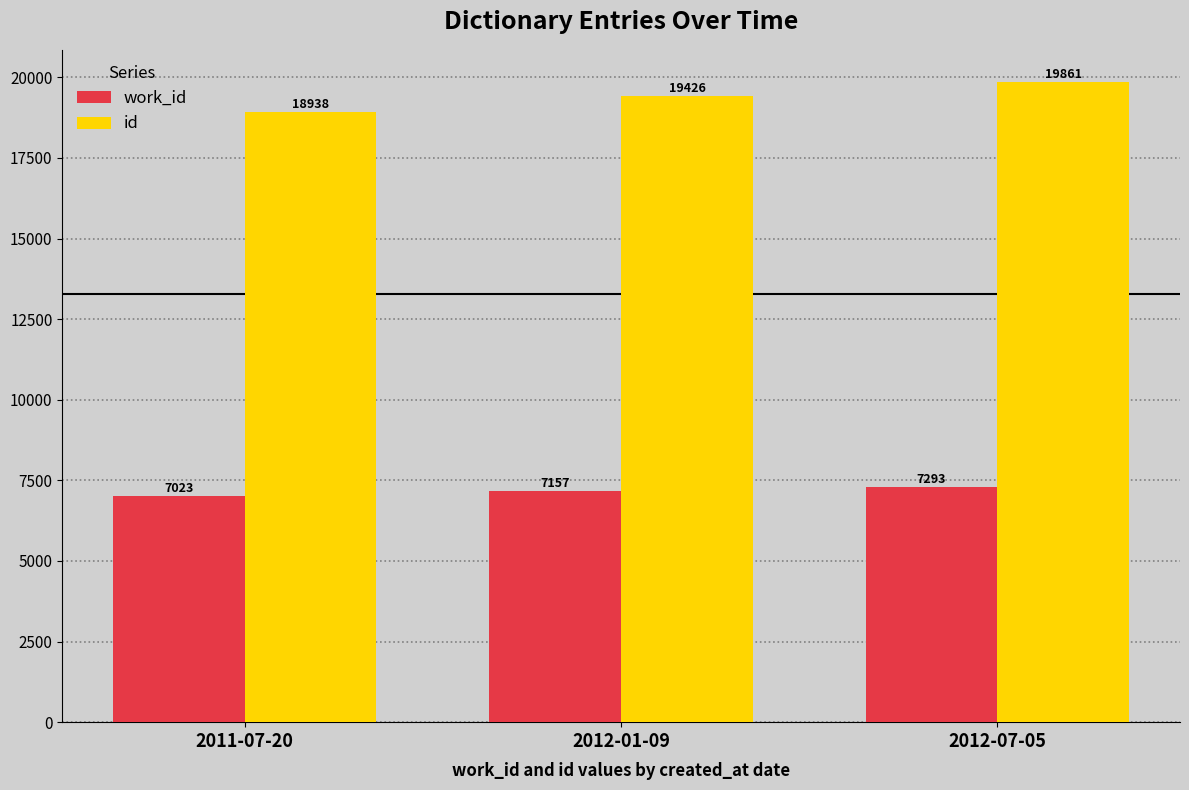

True or false: work_id has a value of 7023 at 2011-07-20.

True